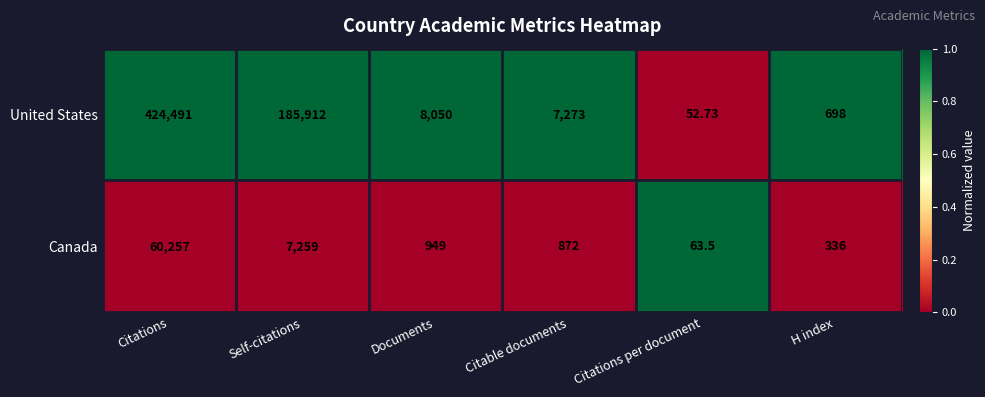

At which label does Canada first exceed 949?

Citations